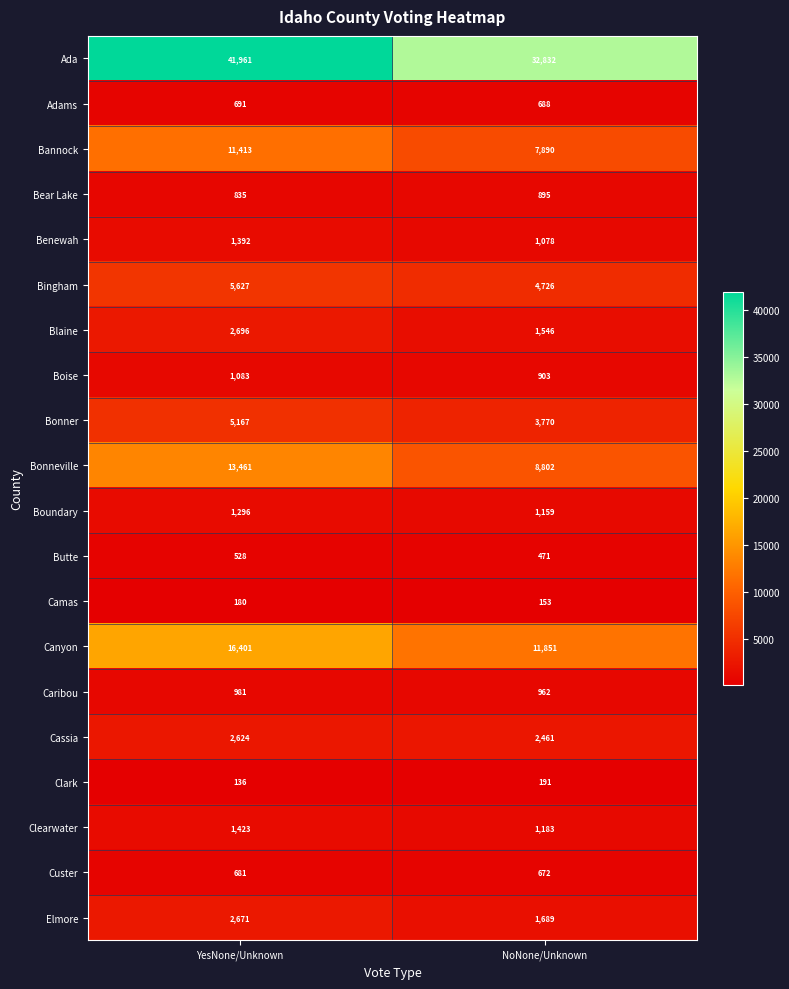

Which series has the largest range (max minus min)?

Ada